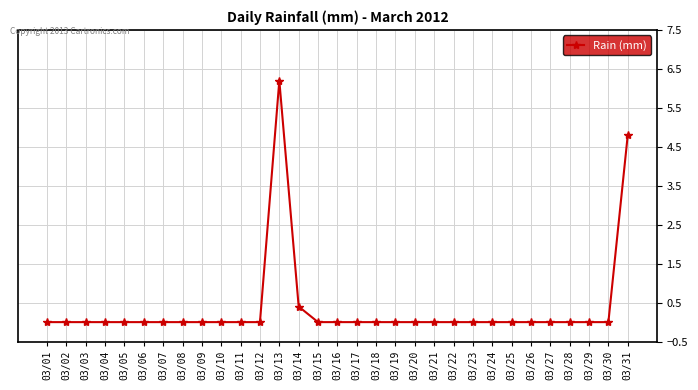

How many lines are shown in the chart?

1